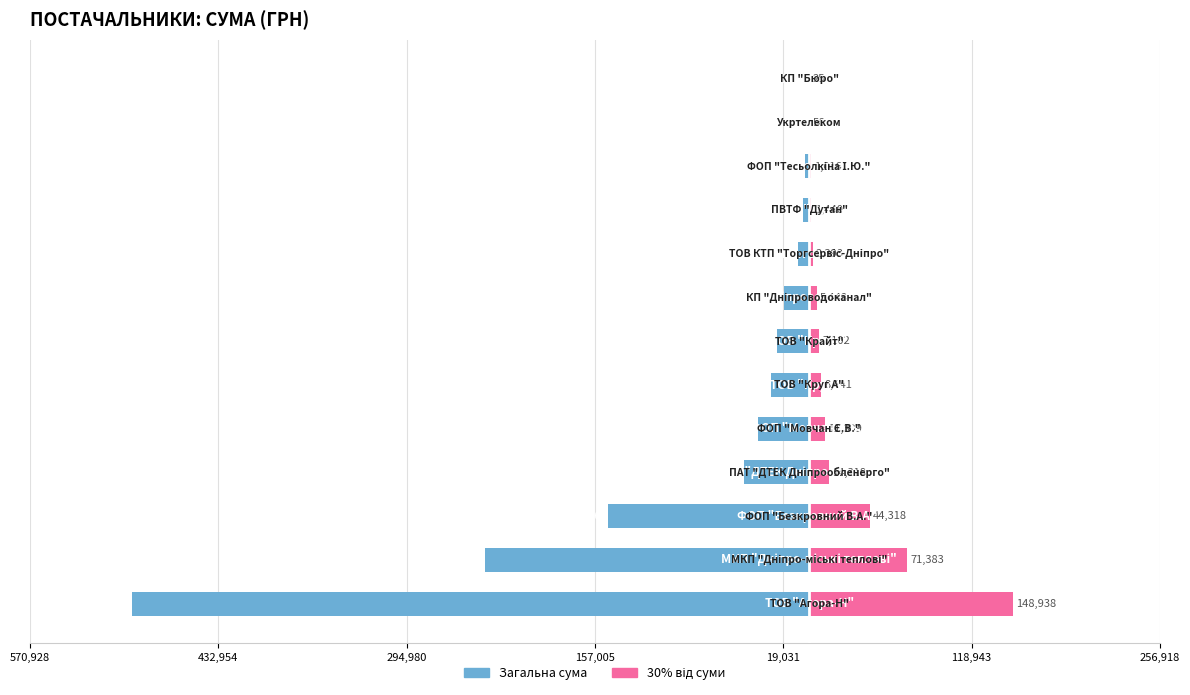

Reading left to right, what are all the values shown in this chart?

Видатки: -496459.4	-237943.7	-147726.0	-47726.0	-37697.8	-28135.3	-23674.2	-18160.9	-7977.0	-4798.5	-3387.1	-188.0	-84.5
Часткові видатки: 148937.8	71383.1	44317.8	14317.8	11309.3	8440.6	7102.3	5448.3	2393.1	1439.6	1016.1	56.4	25.4